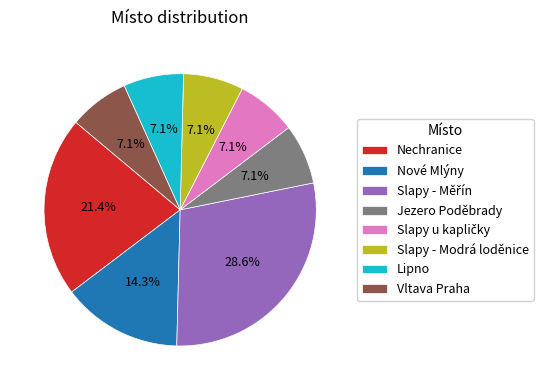

How many segments does this pie chart have?

8